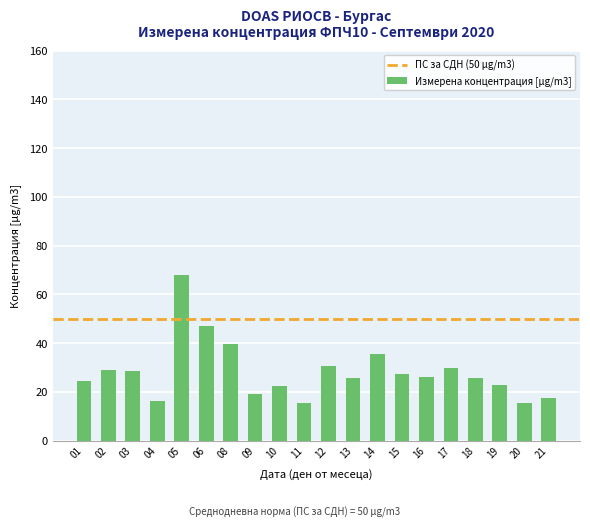

The chart shows a value of 15.5 at 11. True or false?

True